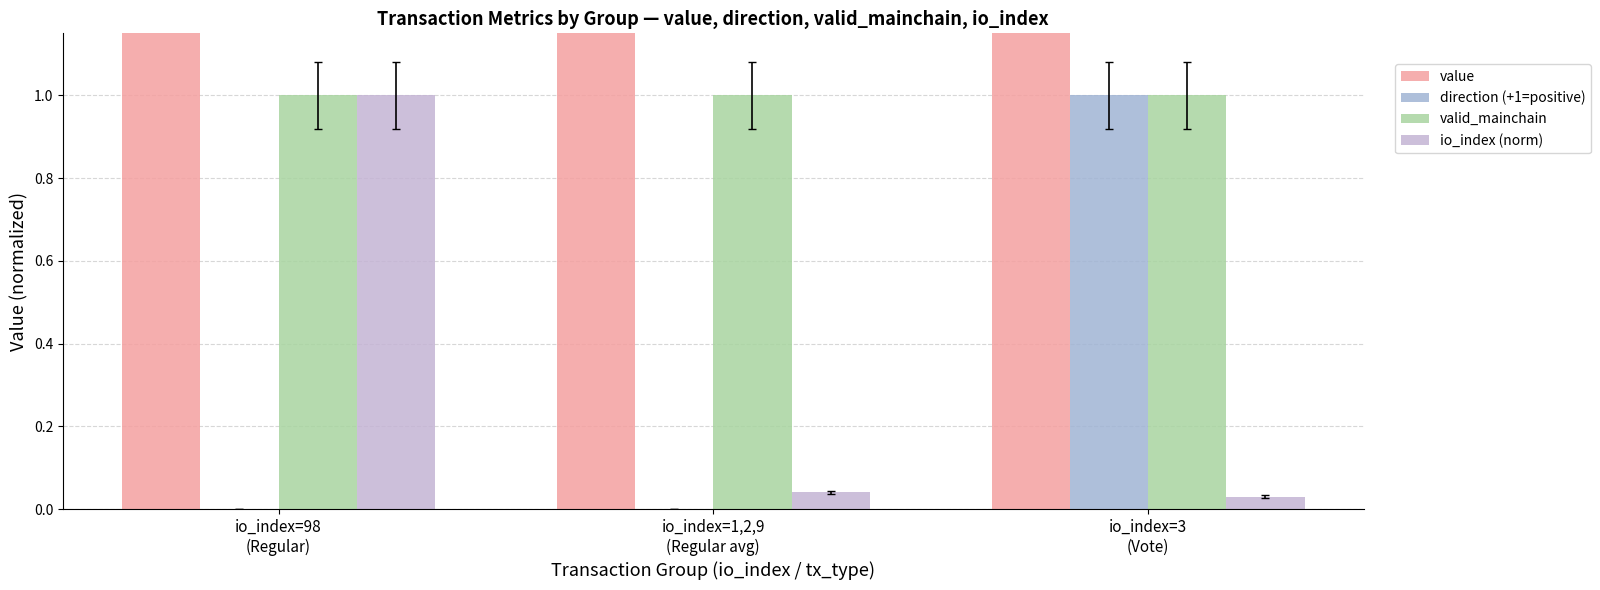

Is it true that value equals 45.6 at io_index=1,2,9
(Regular avg)?

True